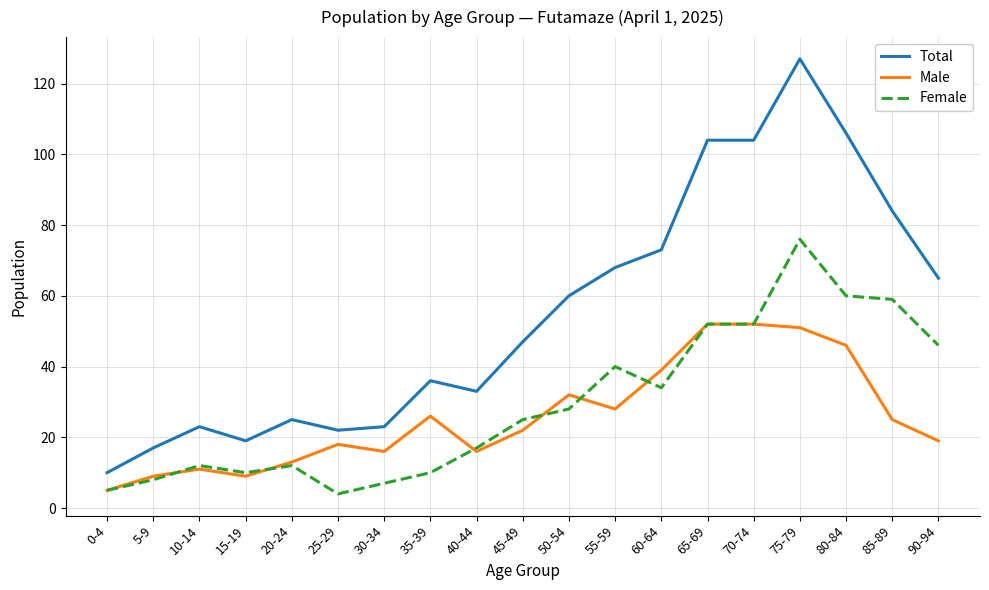

Reading left to right, what are all the values shown in this chart?

Total: 10	17	23	19	25	22	23	36	33	47	60	68	73	104	104	127	106	84	65
Male: 5	9	11	9	13	18	16	26	16	22	32	28	39	52	52	51	46	25	19
Female: 5	8	12	10	12	4	7	10	17	25	28	40	34	52	52	76	60	59	46